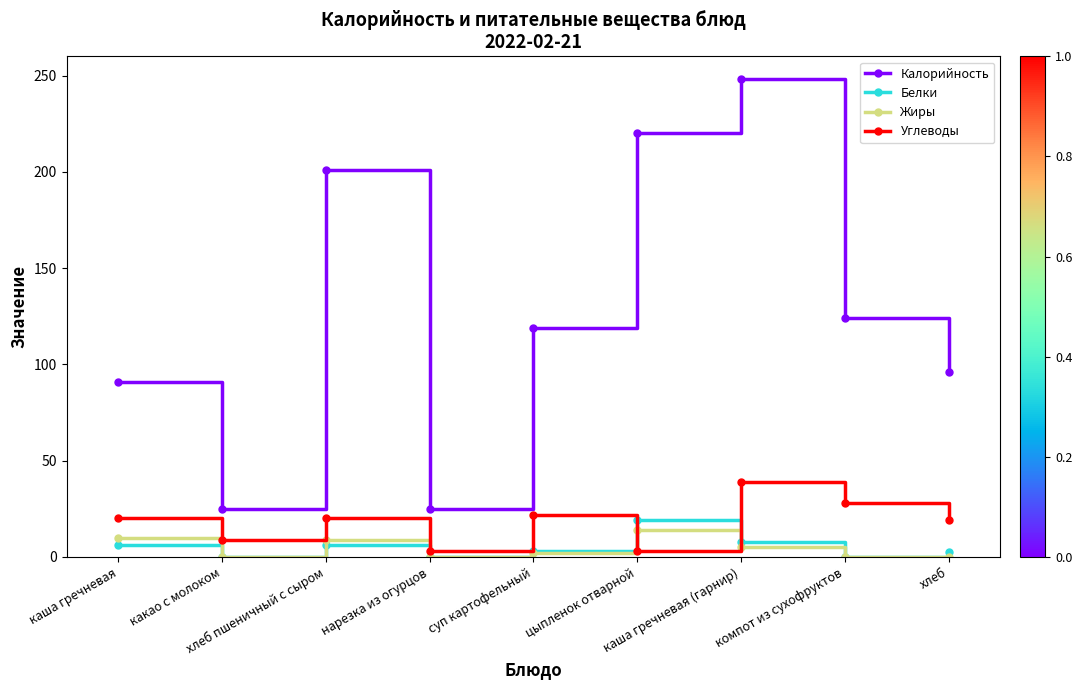

True or false: Калорийность has more than 2 interior local peaks.

False